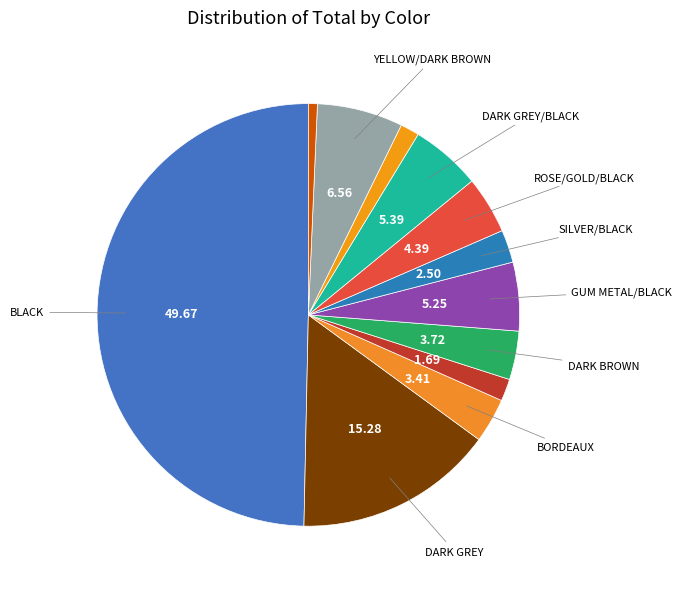

Count the number of slices in the pie.

12